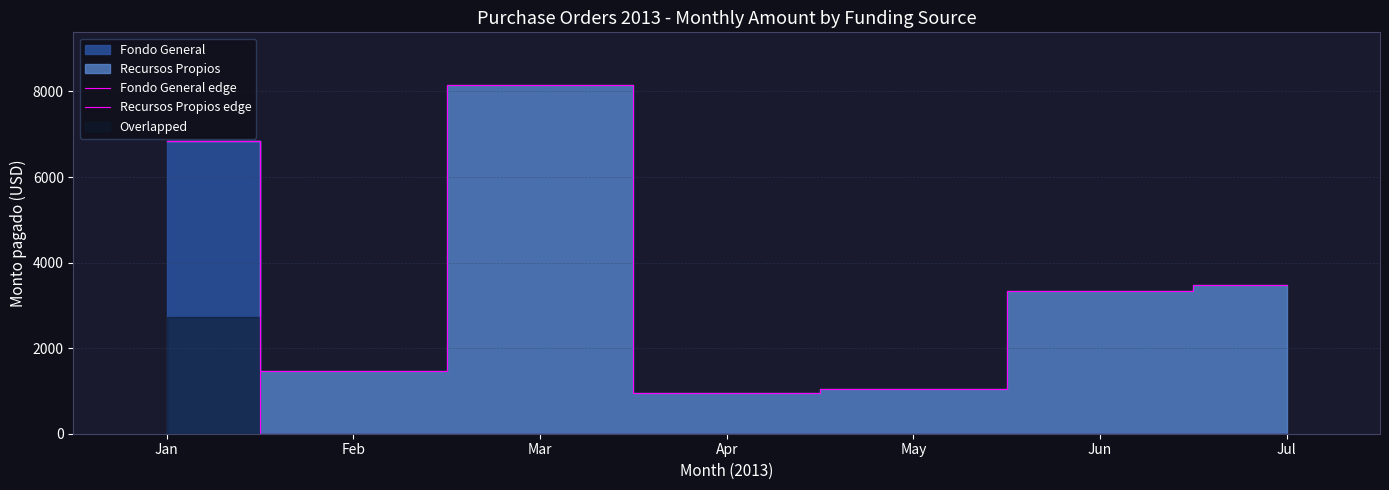

Is it true that Recursos Propios edge equals 8157.9 at Mar?

True